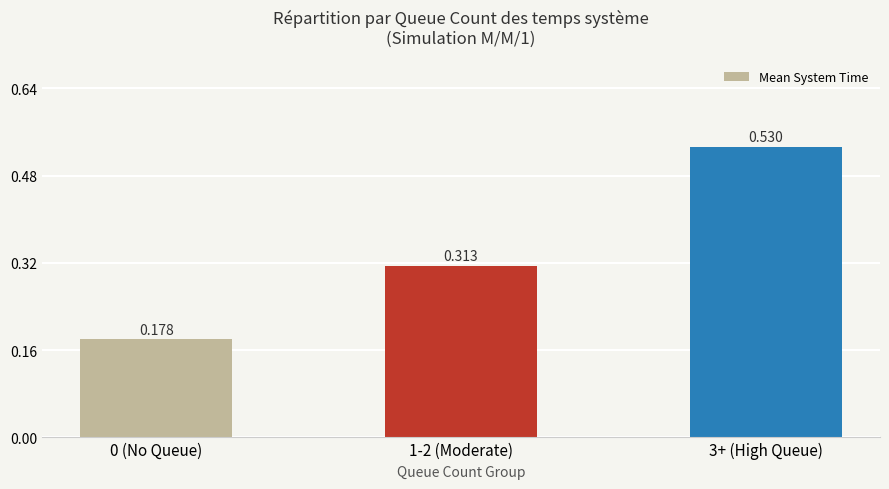

Rank the categories by value from highest to lowest.

3+ (High Queue), 1-2 (Moderate), 0 (No Queue)